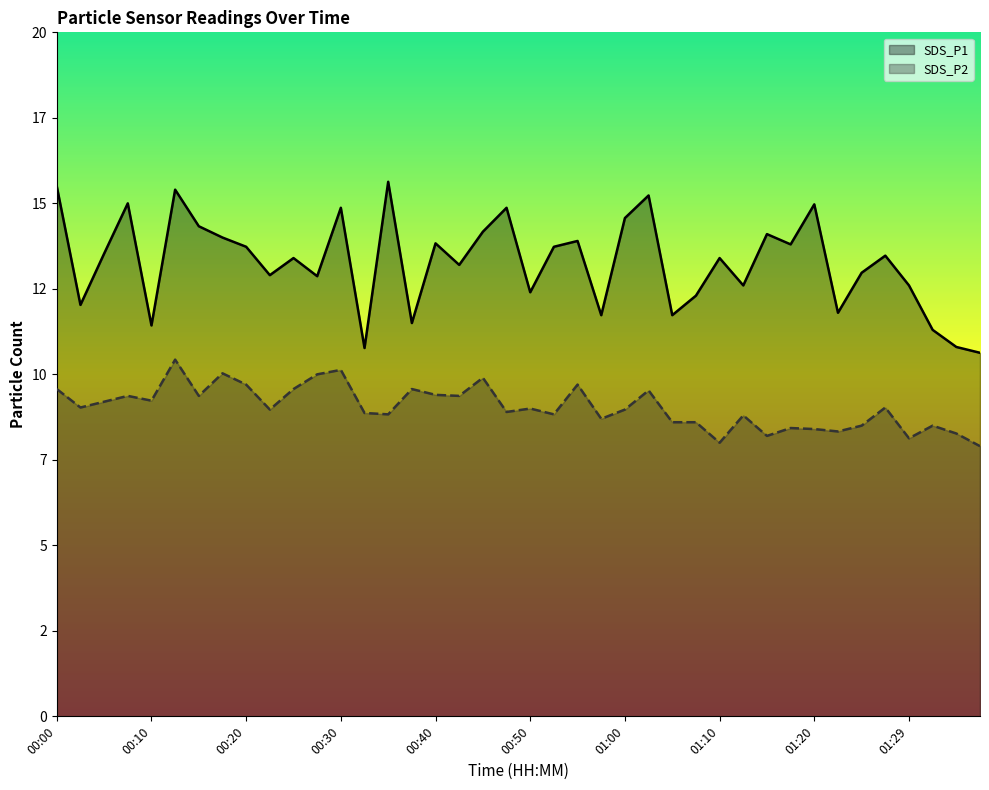

Reading left to right, list all the values displayed in this chart.

SDS_P1: 15.5	12.0	13.5	15.0	11.4	15.4	14.3	14.0	13.7	12.9	13.4	12.9	14.9	10.8	15.6	11.5	13.8	13.2	14.2	14.9	12.4	13.7	13.9	11.7	14.6	15.2	11.7	12.3	13.4	12.6	14.1	13.8	15.0	11.8	13.0	13.5	12.6	11.3	10.8	10.6
SDS_P2: 9.6	9.0	9.2	9.4	9.2	10.4	9.4	10.0	9.7	9.0	9.6	10.0	10.1	8.9	8.8	9.6	9.4	9.4	9.9	8.9	9.0	8.8	9.7	8.7	9.0	9.5	8.6	8.6	8.0	8.8	8.2	8.4	8.4	8.3	8.5	9.0	8.1	8.5	8.3	7.9